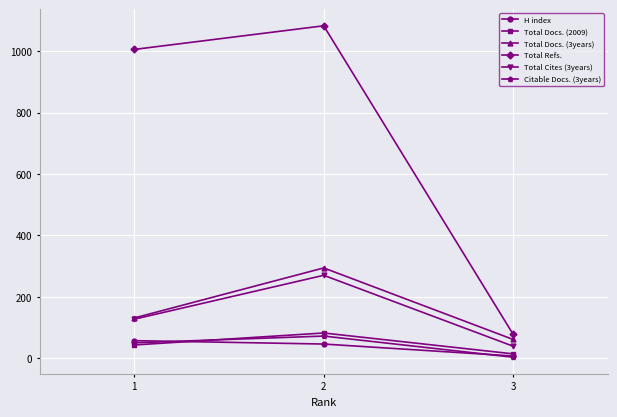

Reading left to right, extract all data points from this chart.

H index: 1=57	2=46	3=7
Total Docs. (2009): 1=43	2=82	3=14
Total Docs. (3years): 1=131	2=294	3=61
Total Refs.: 1=1006	2=1083	3=78
Total Cites (3years): 1=127	2=270	3=39
Citable Docs. (3years): 1=50	2=72	3=3